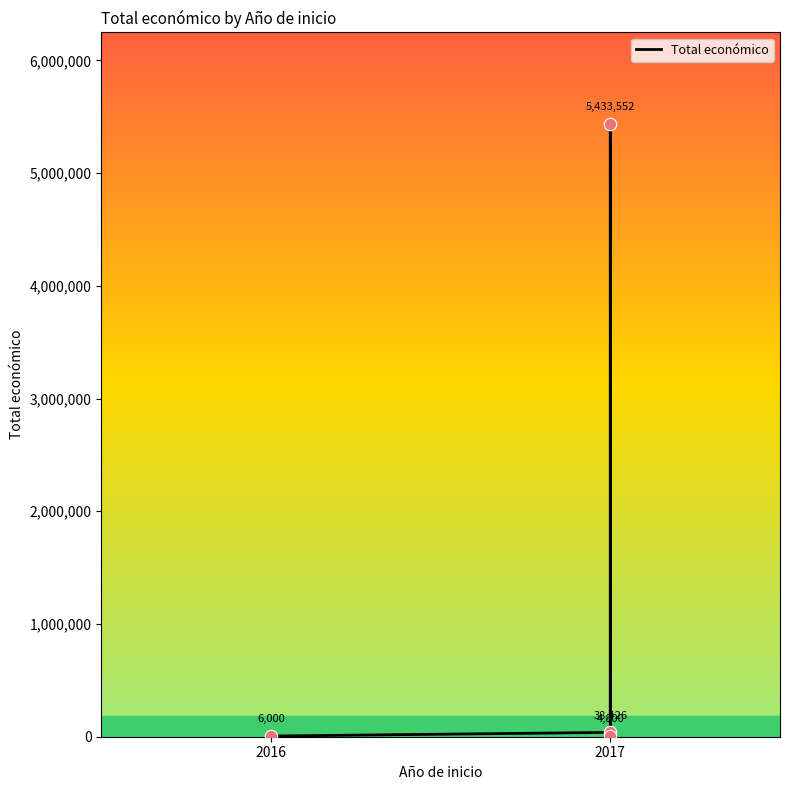

What is the change in value from 2017 to 3?

-33626